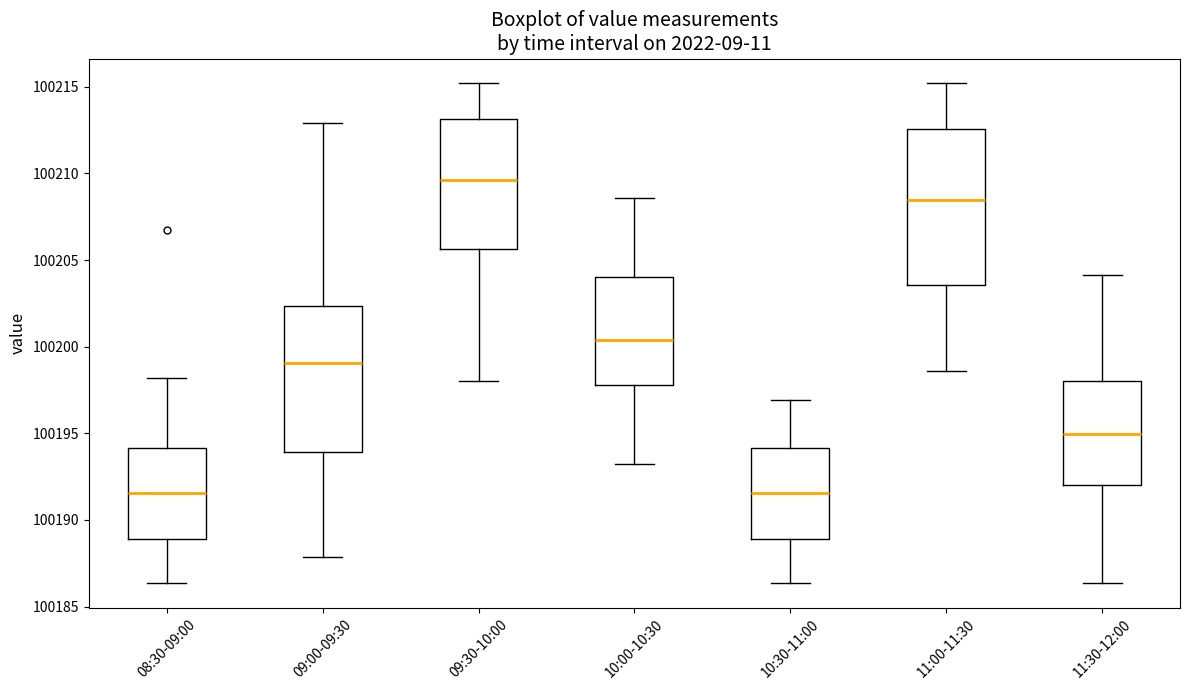

Reading left to right, read every box against the y-axis: the position of its median line, the range the box covers, and the ends of its whiskers. The values are not printed on the chart, so give them approximately, as read against the axis.

08:30-09:00: median 100191.5, box 100189.0 to 100194.0, whiskers 100186.5 to 100198.0
09:00-09:30: median 100199.0, box 100194.0 to 100202.5, whiskers 100188.0 to 100213.0
09:30-10:00: median 100209.5, box 100205.5 to 100213.0, whiskers 100198.0 to 100215.0
10:00-10:30: median 100200.5, box 100198.0 to 100204.0, whiskers 100193.0 to 100208.5
10:30-11:00: median 100191.5, box 100189.0 to 100194.0, whiskers 100186.5 to 100197.0
11:00-11:30: median 100208.5, box 100203.5 to 100212.5, whiskers 100198.5 to 100215.0
11:30-12:00: median 100195.0, box 100192.0 to 100198.0, whiskers 100186.5 to 100204.0